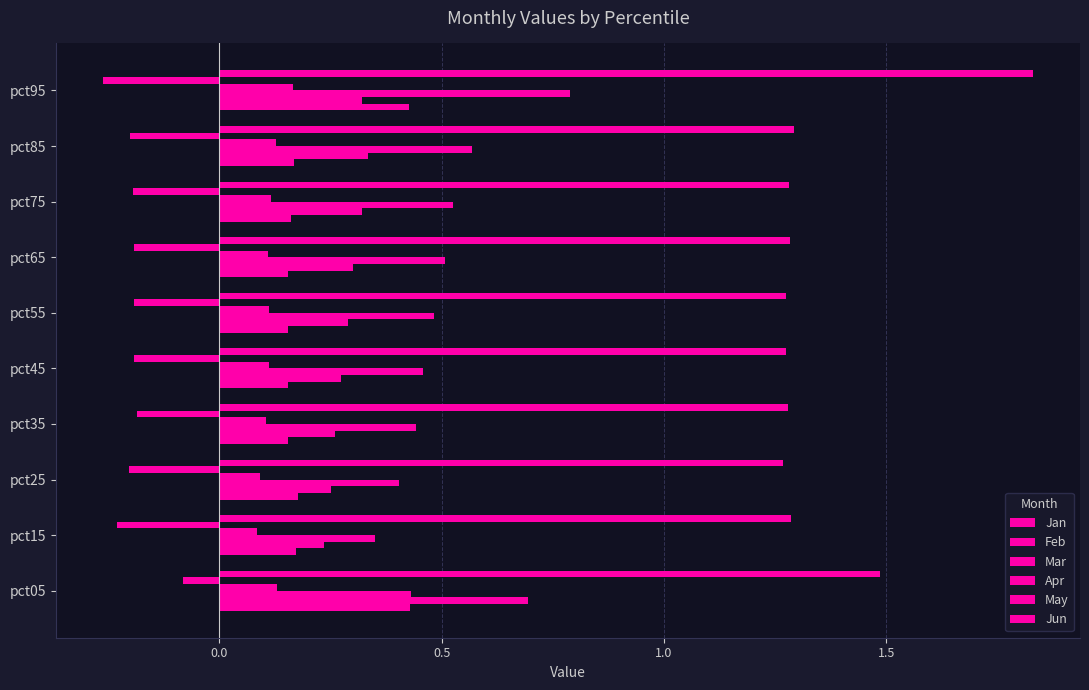

Reading right to left, what are all the values shown in this chart?

Jan: 0.4	0.2	0.2	0.2	0.2	0.2	0.2	0.2	0.2	0.4
Feb: 0.3	0.3	0.3	0.3	0.3	0.3	0.3	0.3	0.2	0.7
Mar: 0.8	0.6	0.5	0.5	0.5	0.5	0.4	0.4	0.3	0.4
Apr: 0.2	0.1	0.1	0.1	0.1	0.1	0.1	0.1	0.1	0.1
May: -0.3	-0.2	-0.2	-0.2	-0.2	-0.2	-0.2	-0.2	-0.2	-0.1
Jun: 1.8	1.3	1.3	1.3	1.3	1.3	1.3	1.3	1.3	1.5